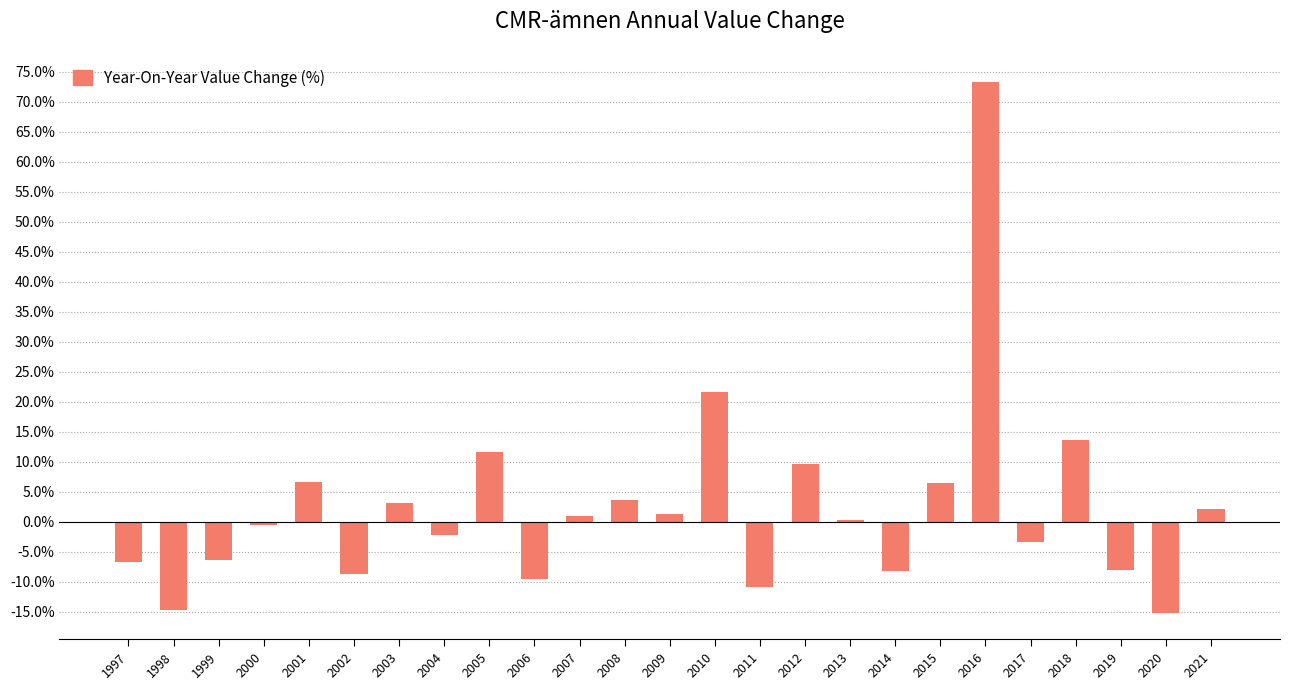

How many data points does each series have?

25